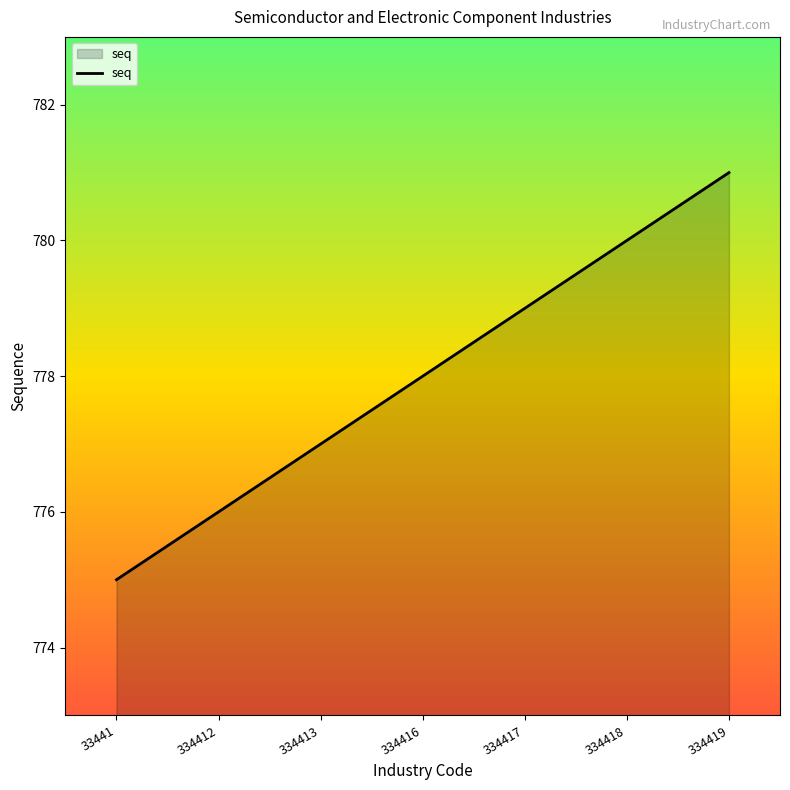

How many values are below 778?

3